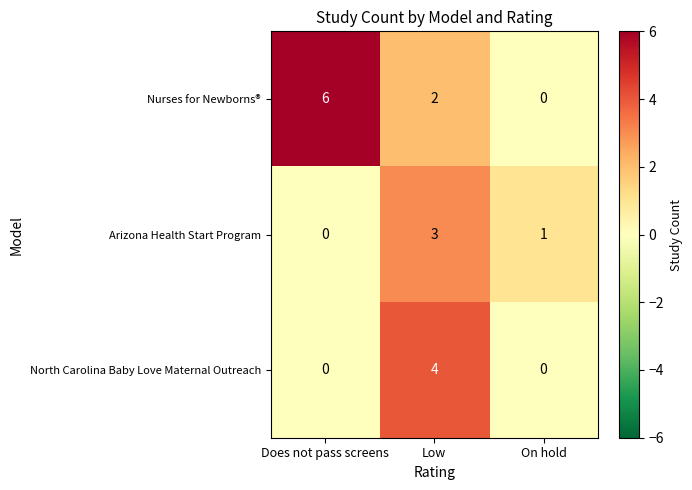

Count the number of data series in this chart.

3